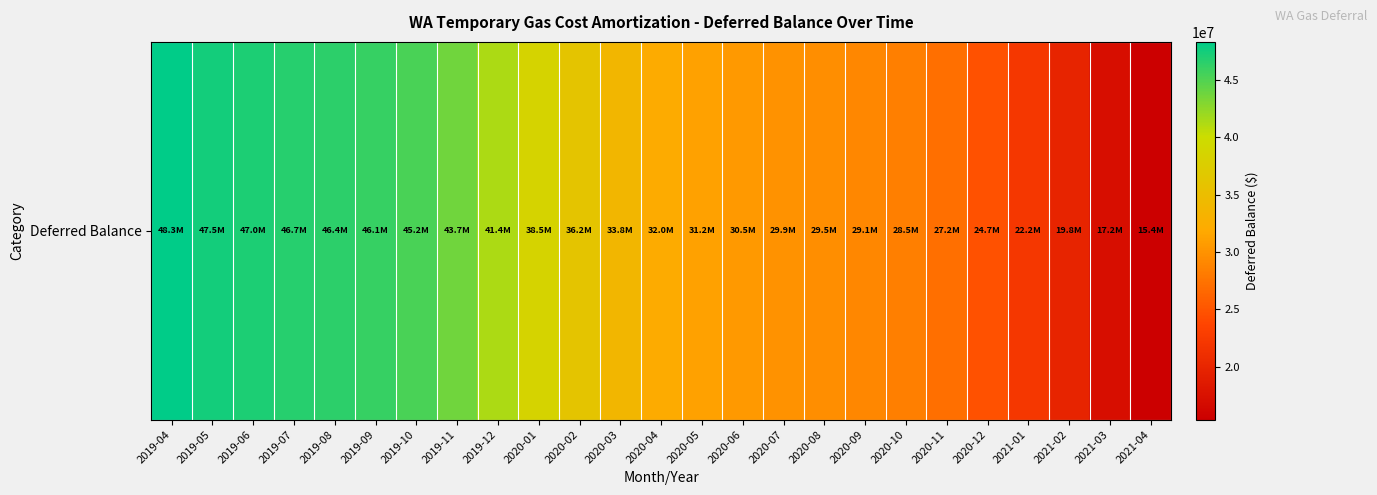

List the labels in order of value, largest first.

2019-04, 2019-05, 2019-06, 2019-07, 2019-08, 2019-09, 2019-10, 2019-11, 2019-12, 2020-01, 2020-02, 2020-03, 2020-04, 2020-05, 2020-06, 2020-07, 2020-08, 2020-09, 2020-10, 2020-11, 2020-12, 2021-01, 2021-02, 2021-03, 2021-04